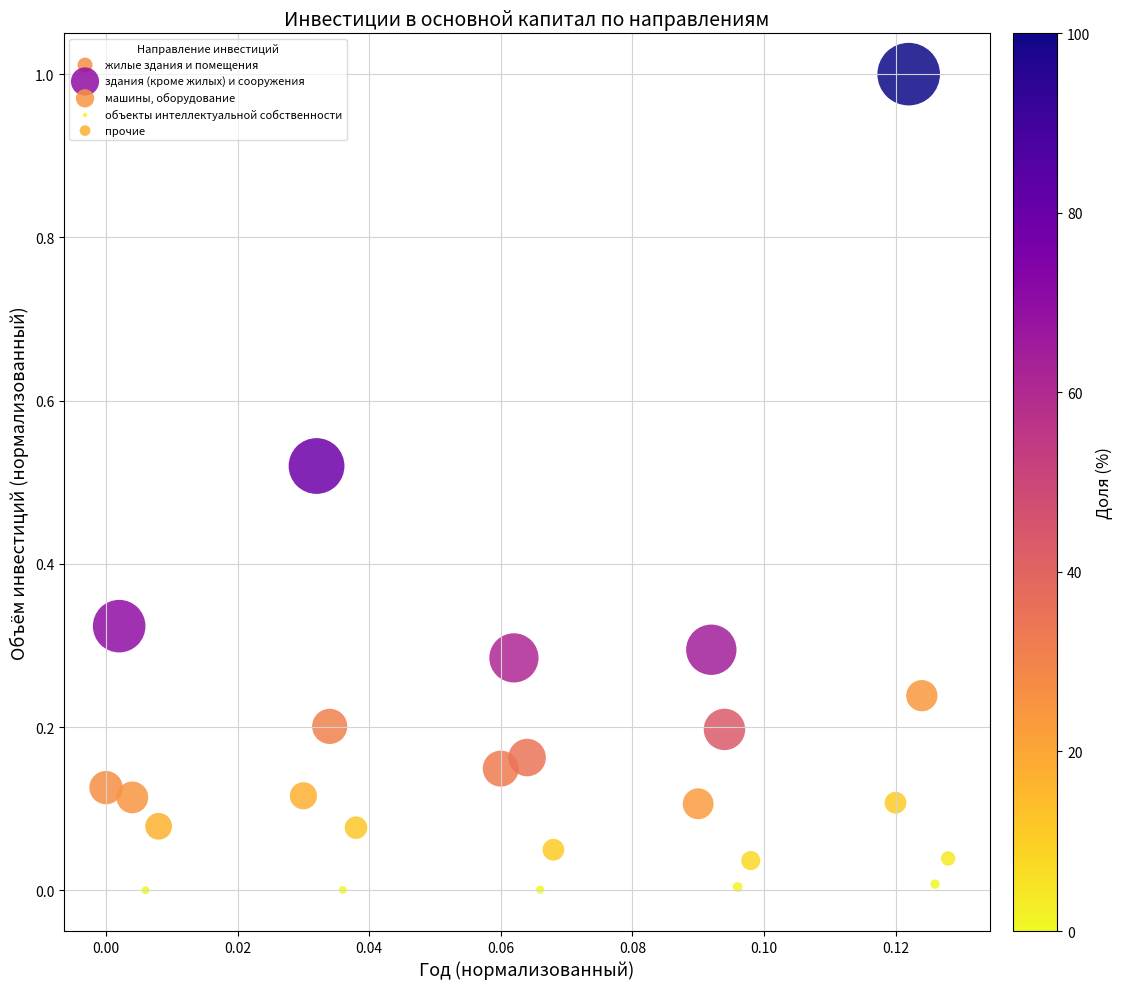

Which series contains the highest Y value?

здания (кроме жилых) и сооружения